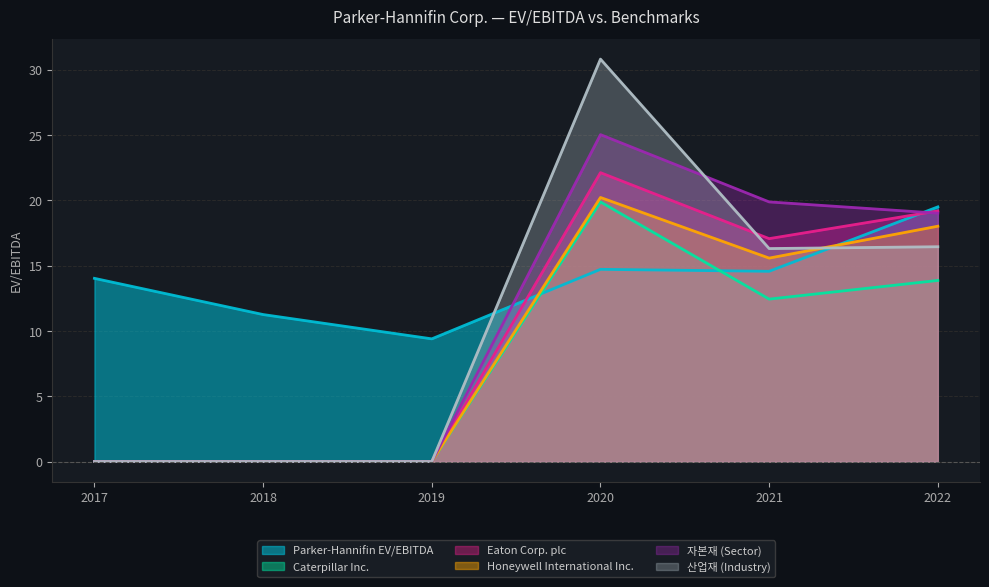

True or false: Parker-Hannifin EV/EBITDA has a value of 14.0 at 2017.

True